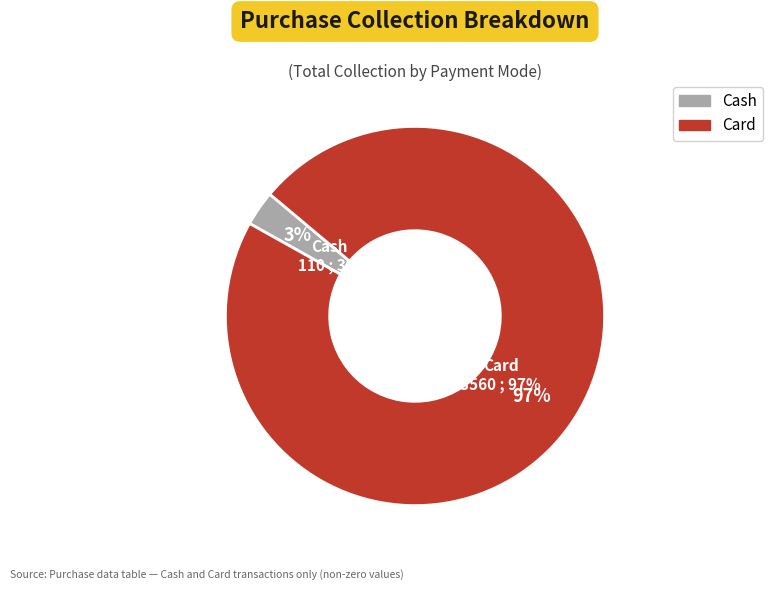

Rank the categories by value from lowest to highest.

Cash, Card